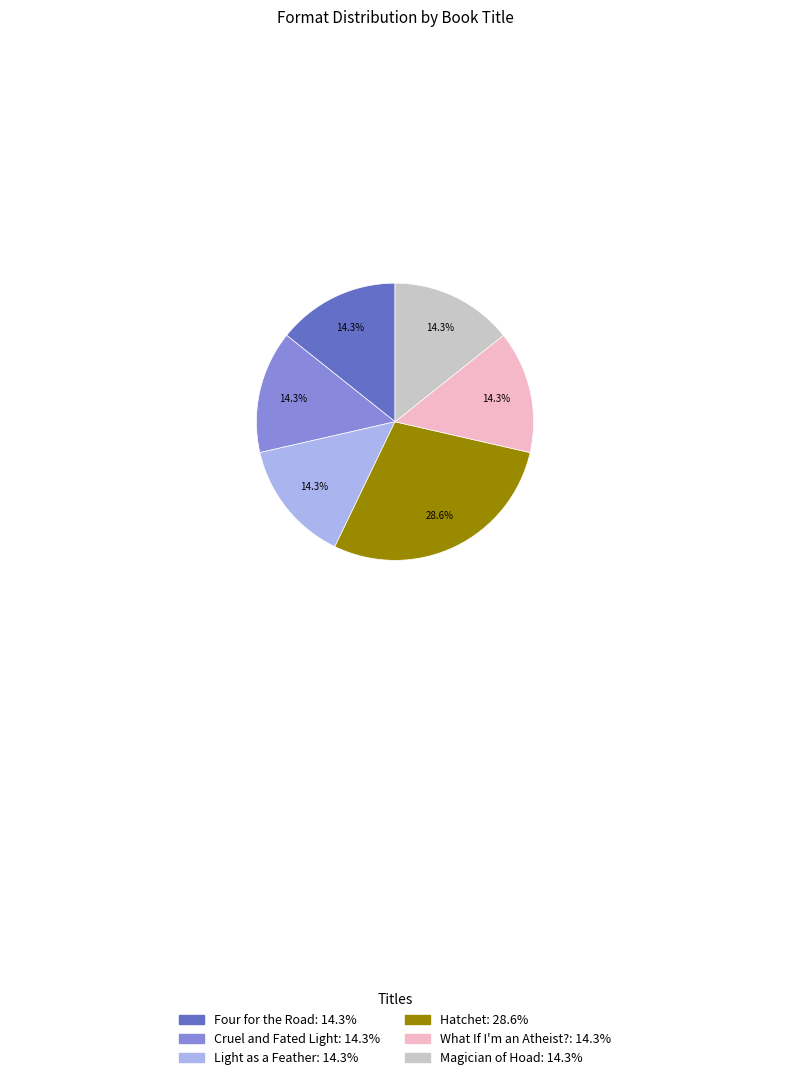

Is Magician of Hoad: 14.3% the majority of the pie?

No